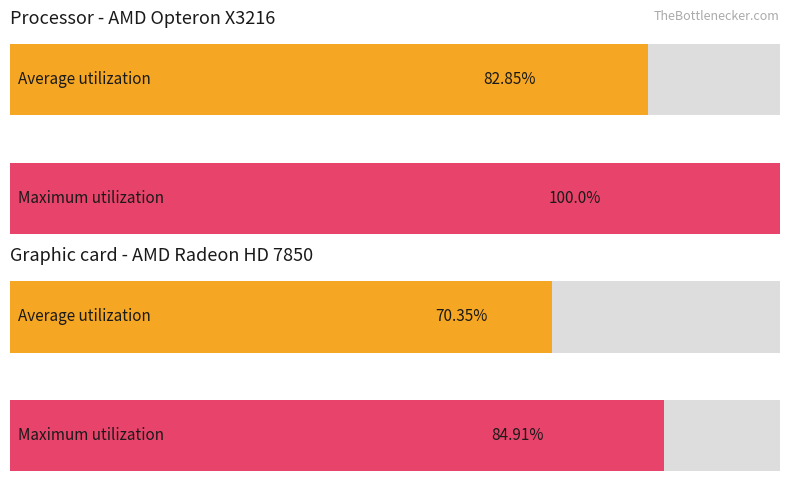

The value of Average utilization at 0,04 is 0.0. True or false?

False